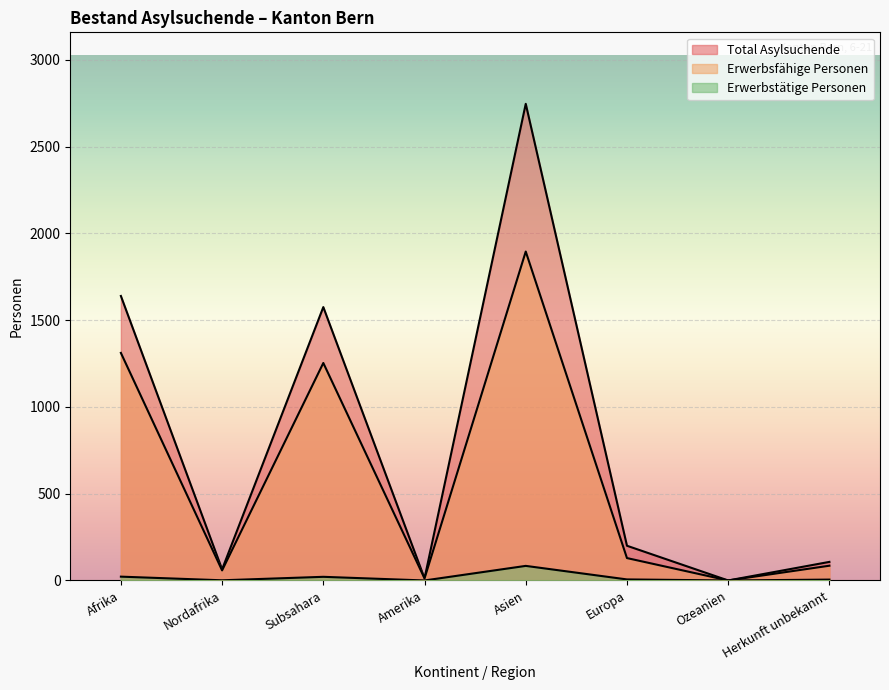

Which series changed the most between Nordafrika and Asien?

Total Asylsuchende